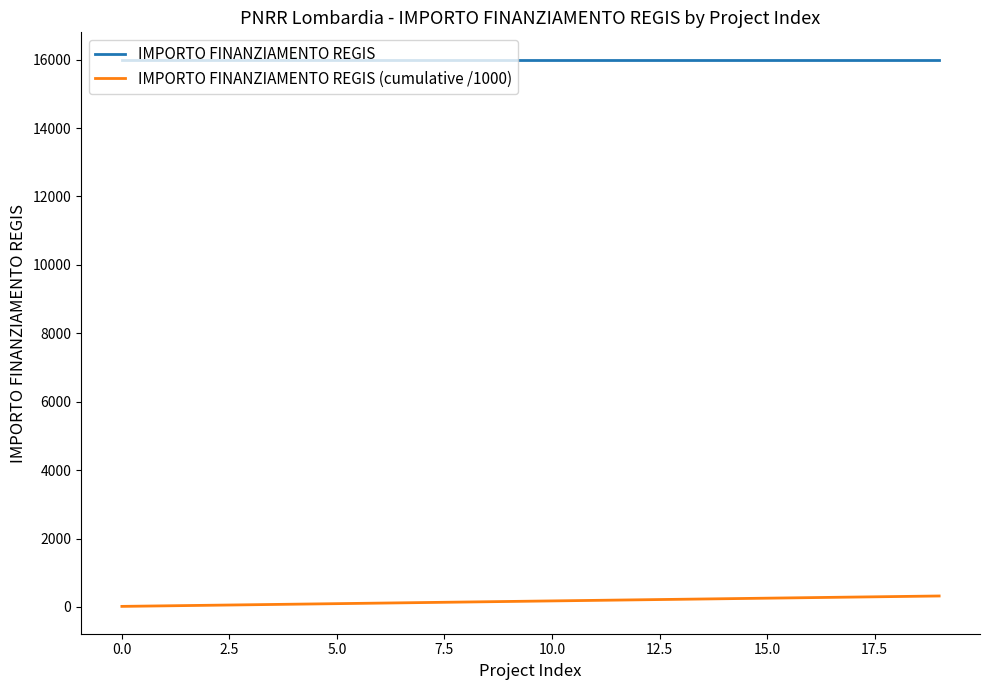

True or false: IMPORTO FINANZIAMENTO REGIS and IMPORTO FINANZIAMENTO REGIS (cumulative /1000) cross at least once.

False